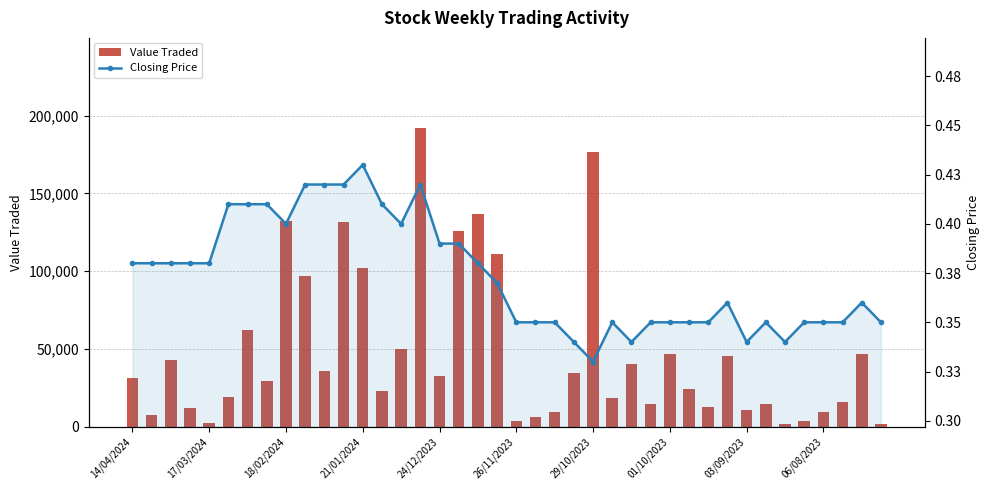

At which category does the chart reach its minimum across all series?

29/10/2023